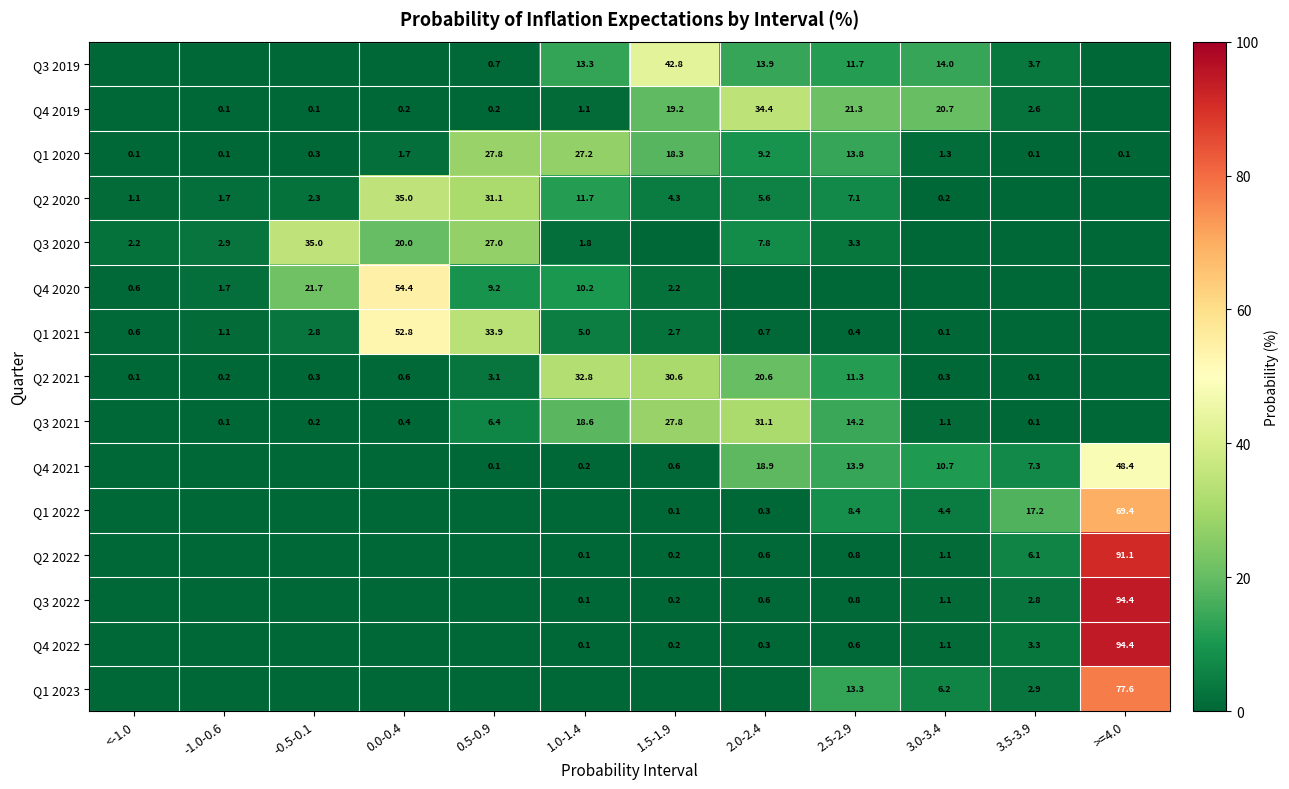

How many data points does each series have?

12